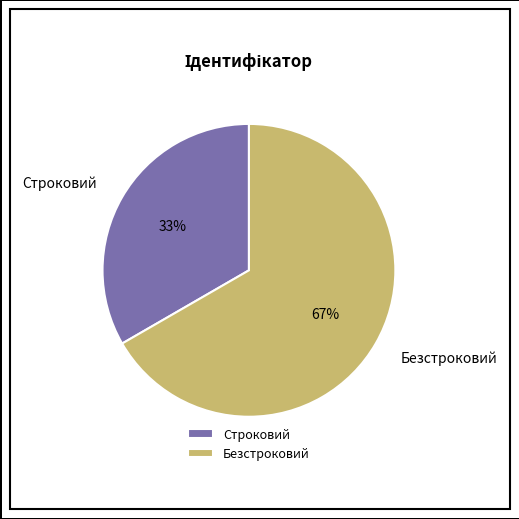

How many slices are in this pie chart?

2